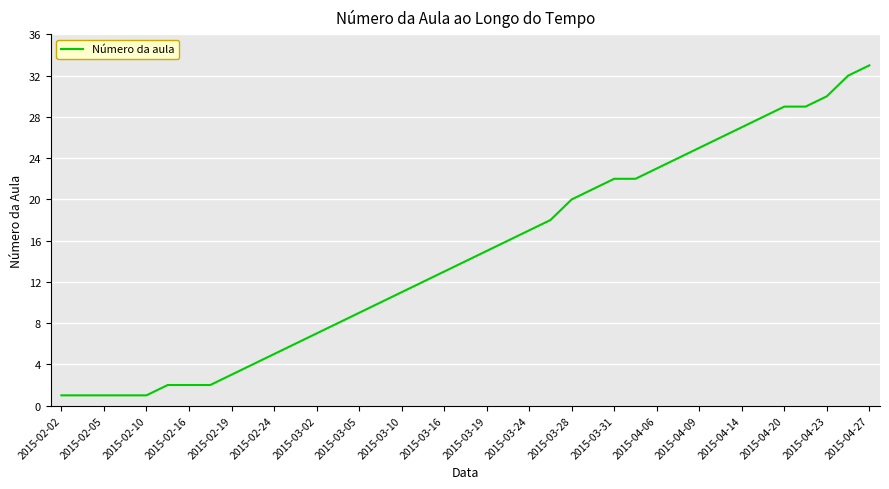

What is the difference between the maximum and minimum values?

32